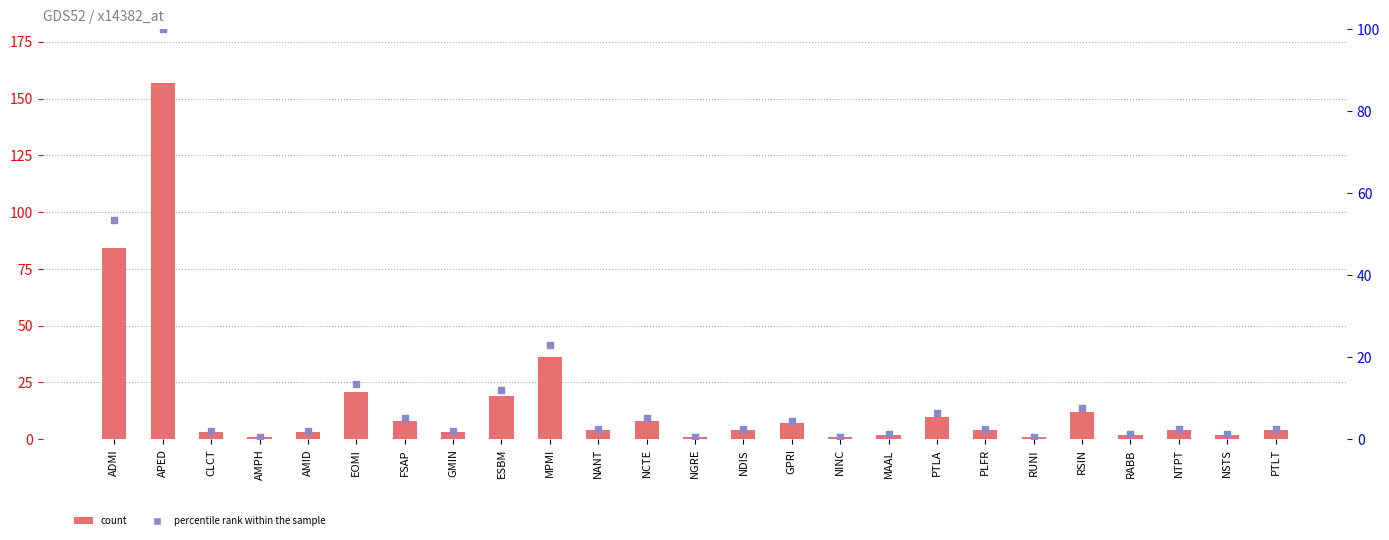

At which category is the sum across all series the highest?

APED